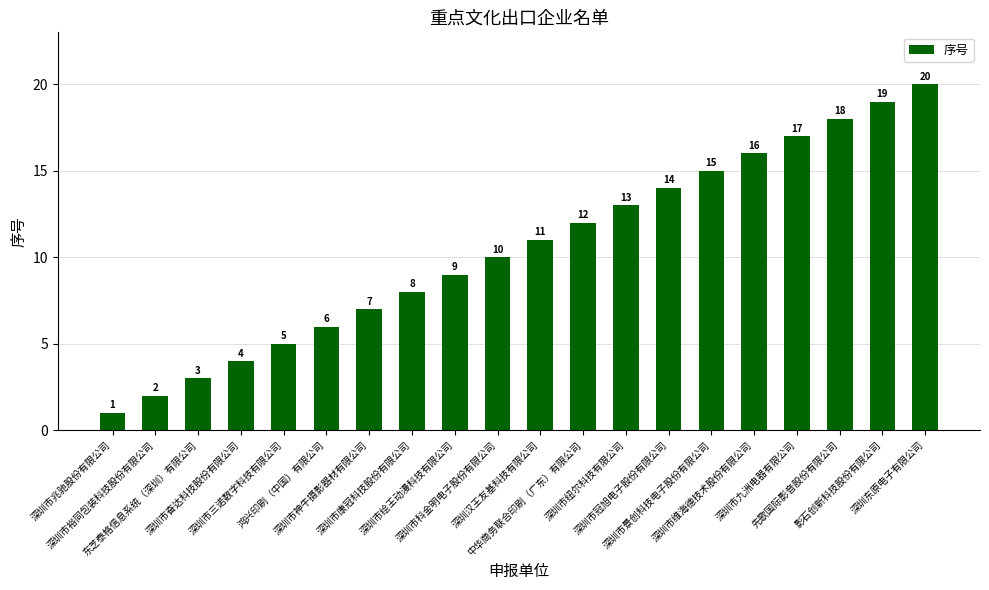

Are the bars horizontal?

No